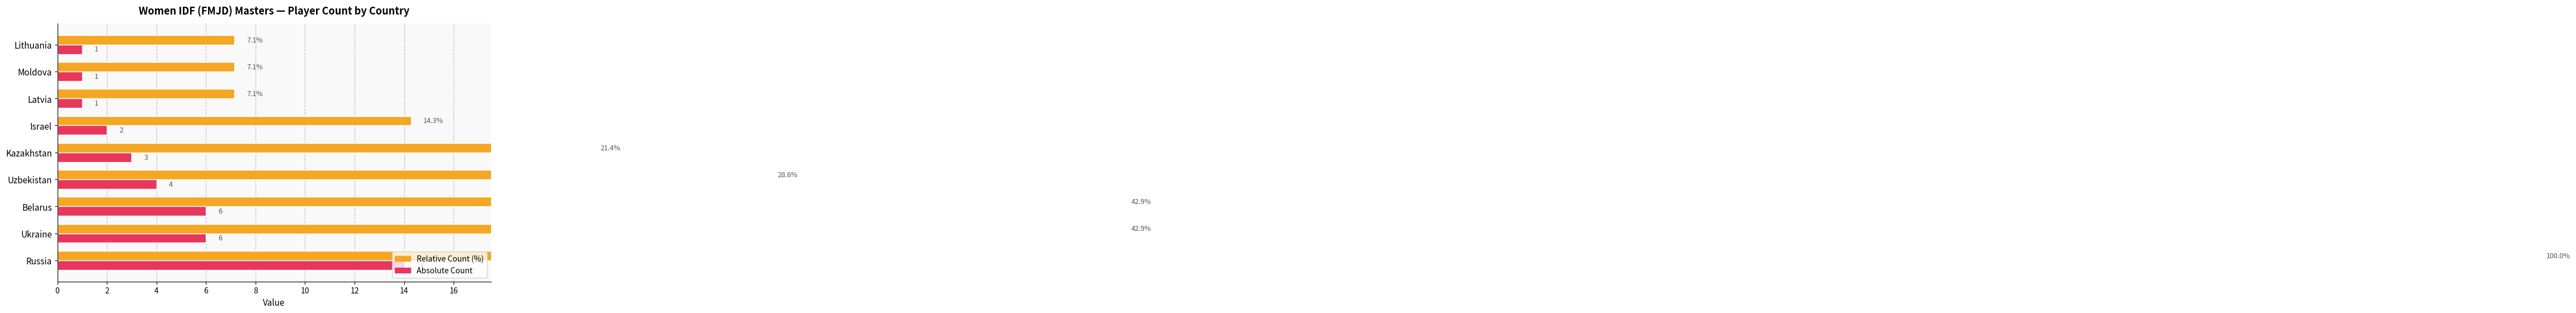

What are all the series names shown in the legend?

Relative Count (%), Absolute Count